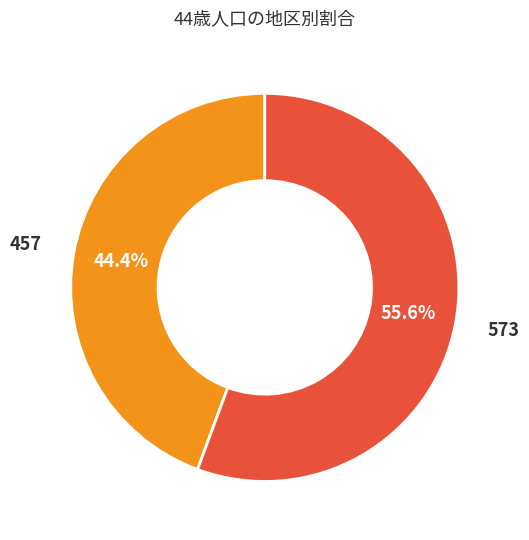

Does any single category account for the majority?

Yes